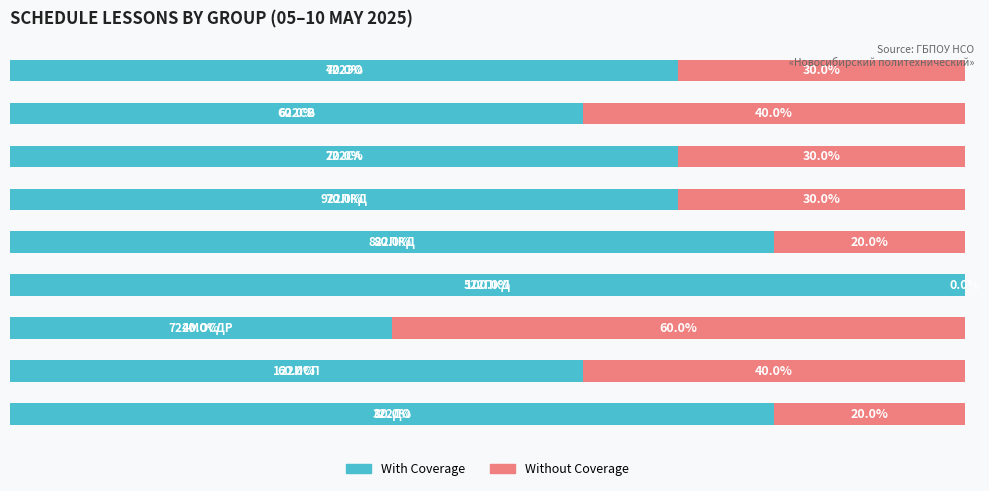

What are all the series names shown in the legend?

With Coverage, Without Coverage